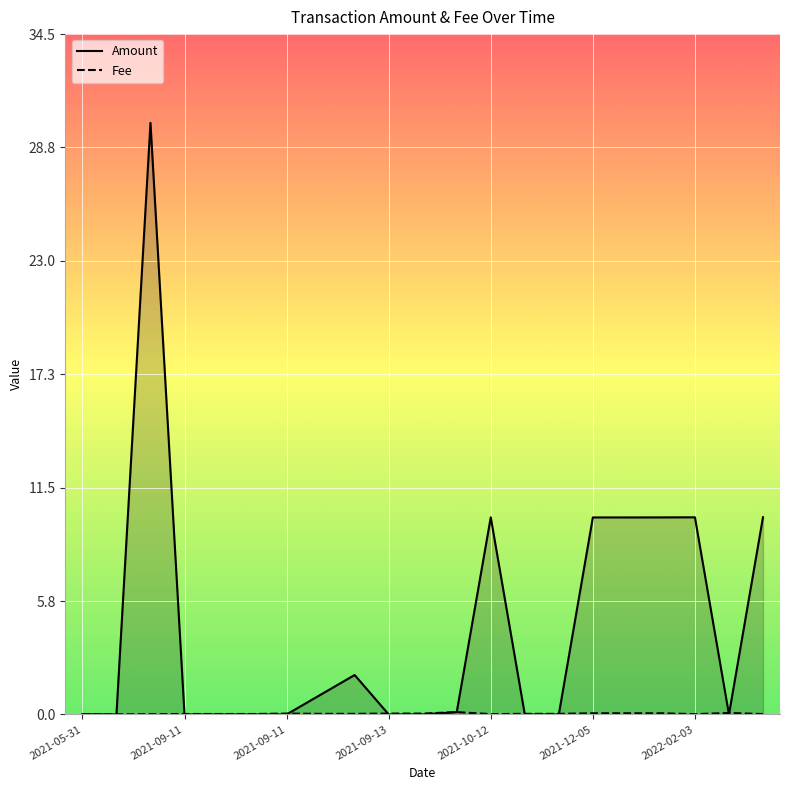

How many lines are shown in the chart?

2